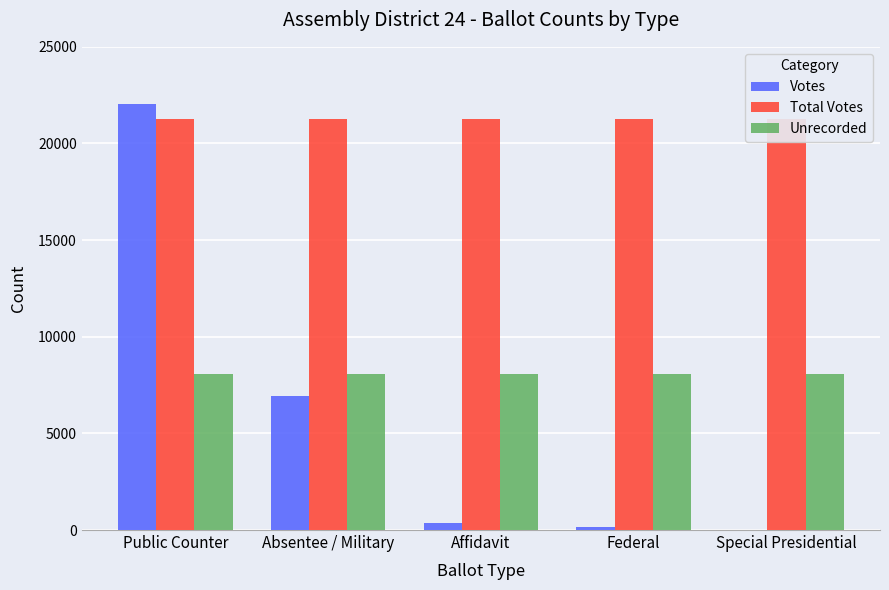

What is the difference between the maximum and minimum values in the Votes series?

22032